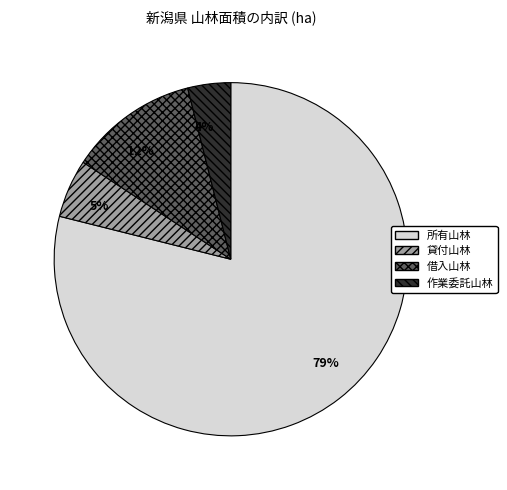

Rank the categories by value from lowest to highest.

作業委託山林, 貸付山林, 借入山林, 所有山林